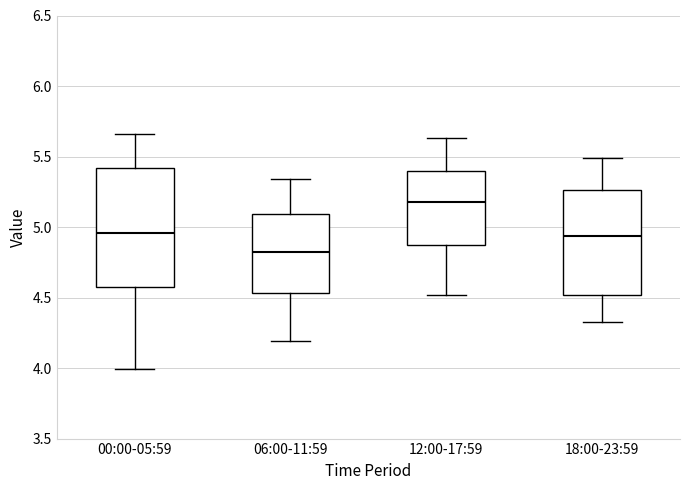

Where is the lower edge of the box for 18:00-23:59 on the y-axis? The values are not printed on the chart, so give them approximately, as read against the axis.

4.50